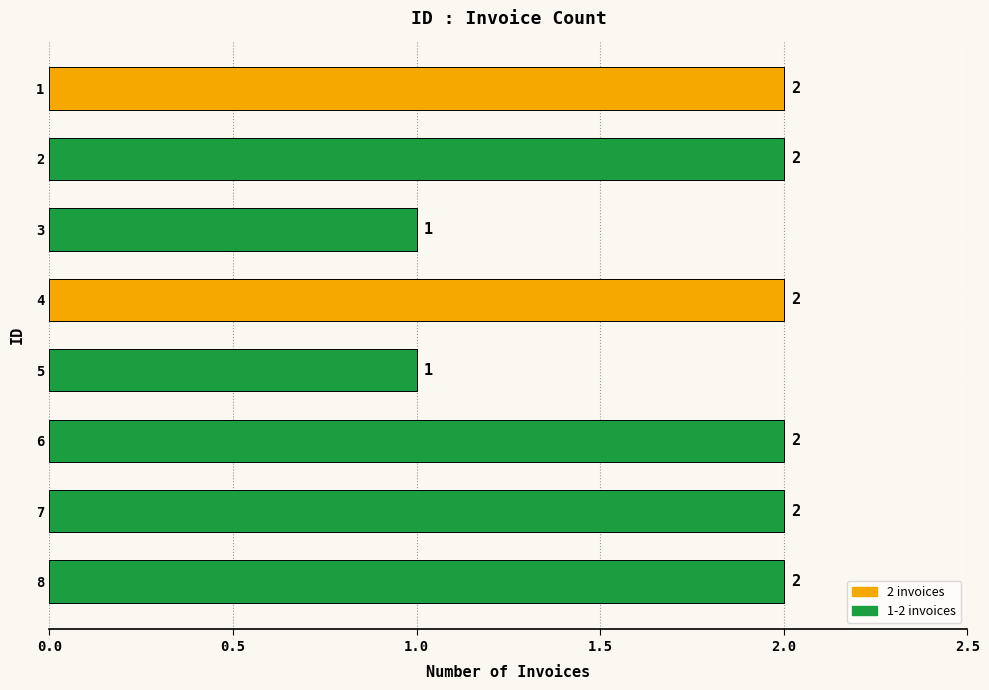

What is the ratio of the value at 4 to the value at 6?

1.0